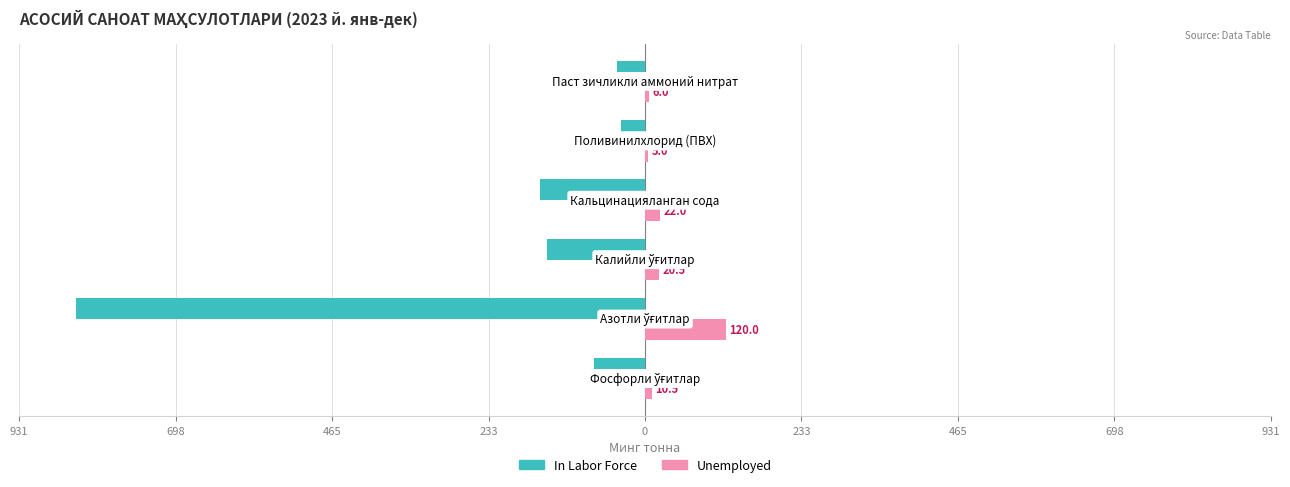

Reading right to left, what are all the values shown in this chart?

In Labor Force: -42.3	-35.5	-156.3	-145.4	-846.1	-75.2
Unemployed: 6.0	5.0	22.0	20.5	120.0	10.5